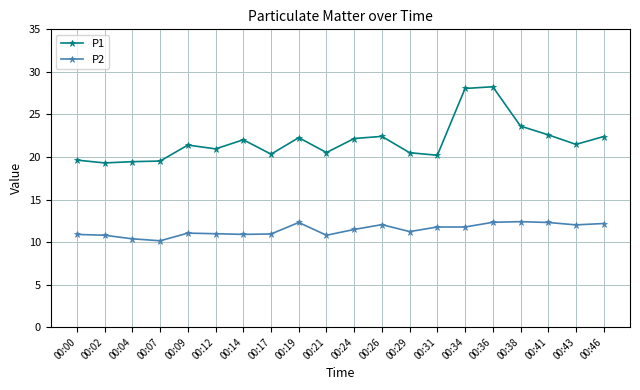

What is the sum of all P2 values?

228.7